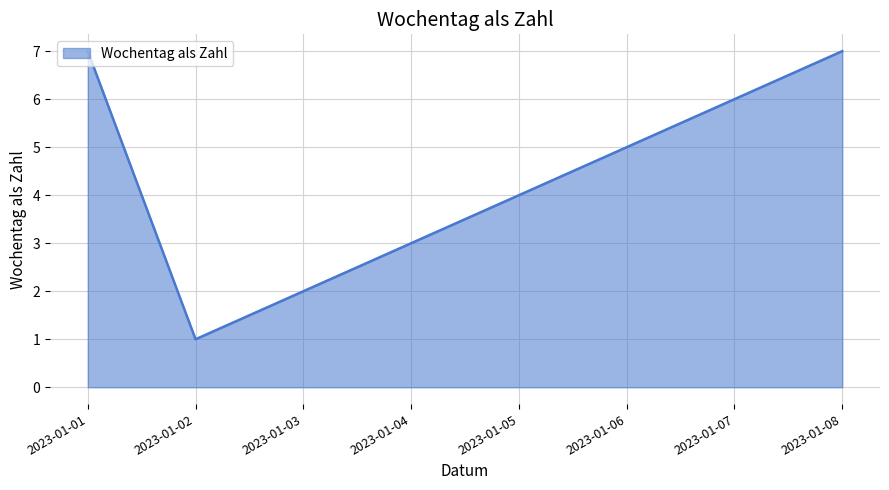

Count the number of categories in the chart.

8